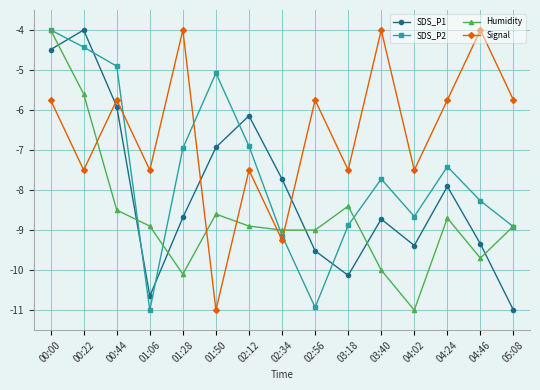

At which category does Humidity reach its first local valley?

01:28